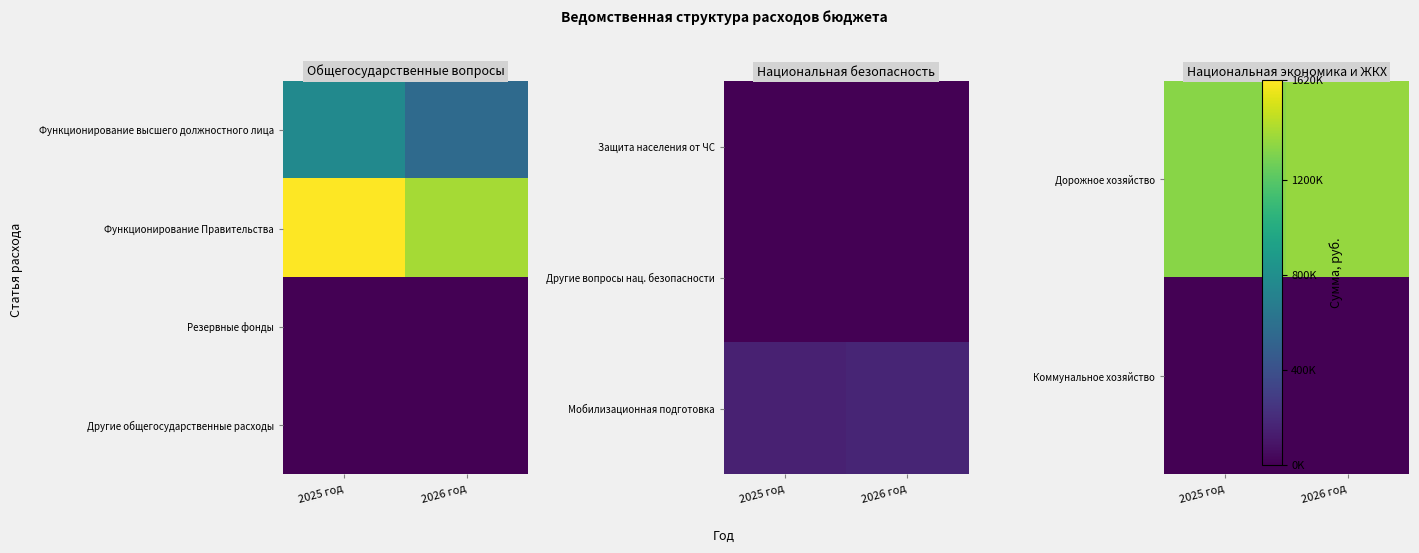

At which category does the chart reach its minimum across all series?

2025 год